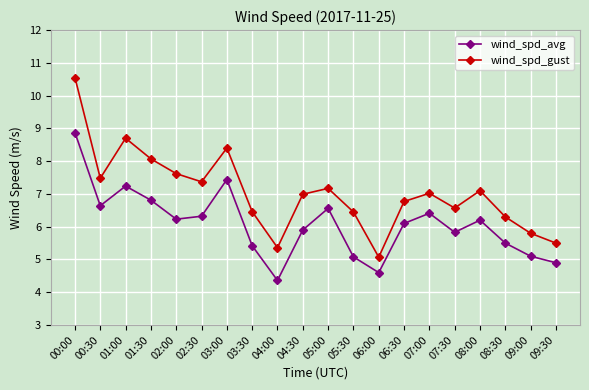

What is the highest value of the wind_spd_avg series?

8.9